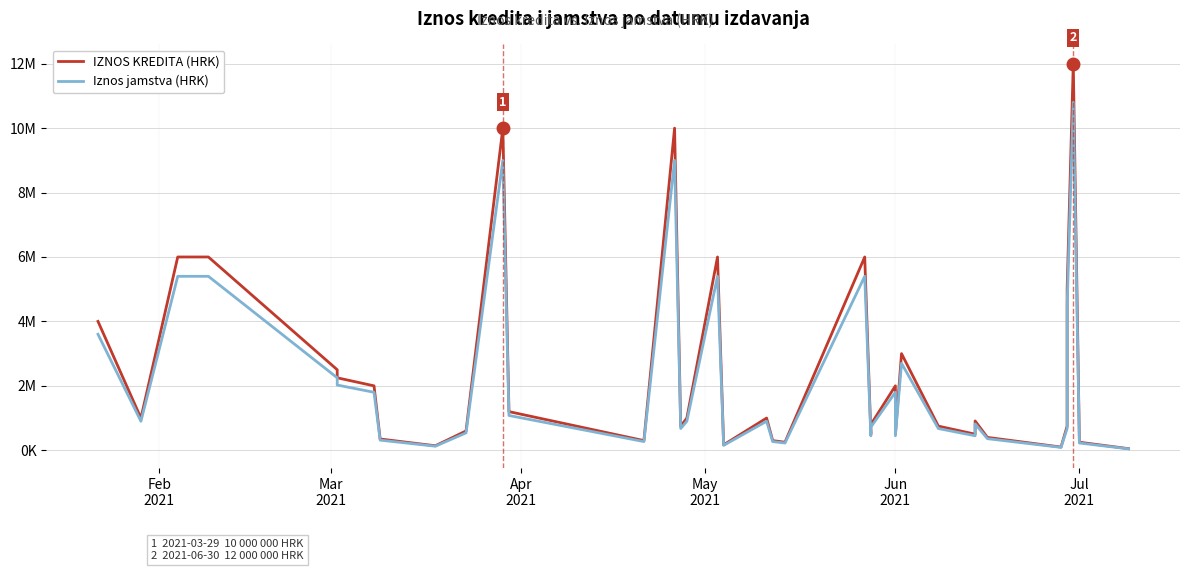

True or false: Iznos jamstva (HRK) and IZNOS KREDITA (HRK) cross at least once.

False